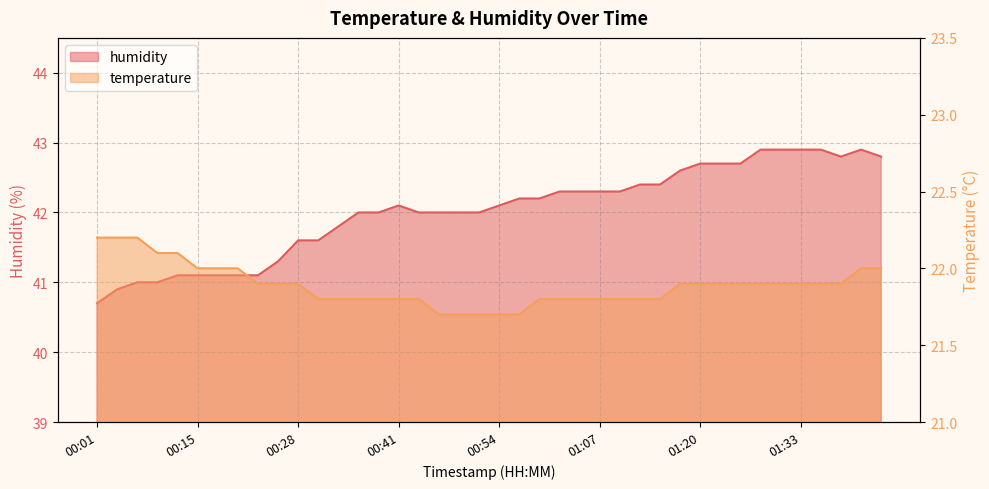

Reading right to left, list all the values displayed in this chart.

temperature: 01:44=22.0	01:41=22.0	01:39=21.9	01:36=21.9	01:33=21.9	01:31=21.9	01:28=21.9	01:26=21.9	01:23=21.9	01:20=21.9	01:18=21.9	01:15=21.8	01:12=21.8	01:09=21.8	01:07=21.8	01:04=21.8	01:02=21.8	00:59=21.8	00:56=21.7	00:54=21.7	00:51=21.7	00:48=21.7	00:46=21.7	00:43=21.8	00:41=21.8	00:38=21.8	00:35=21.8	00:33=21.8	00:30=21.8	00:28=21.9	00:25=21.9	00:22=21.9	00:20=22.0	00:17=22.0	00:15=22.0	00:12=22.1	00:09=22.1	00:07=22.2	00:04=22.2	00:01=22.2
humidity: 01:44=42.8	01:41=42.9	01:39=42.8	01:36=42.9	01:33=42.9	01:31=42.9	01:28=42.9	01:26=42.7	01:23=42.7	01:20=42.7	01:18=42.6	01:15=42.4	01:12=42.4	01:09=42.3	01:07=42.3	01:04=42.3	01:02=42.3	00:59=42.2	00:56=42.2	00:54=42.1	00:51=42.0	00:48=42.0	00:46=42.0	00:43=42.0	00:41=42.1	00:38=42.0	00:35=42.0	00:33=41.8	00:30=41.6	00:28=41.6	00:25=41.3	00:22=41.1	00:20=41.1	00:17=41.1	00:15=41.1	00:12=41.1	00:09=41.0	00:07=41.0	00:04=40.9	00:01=40.7